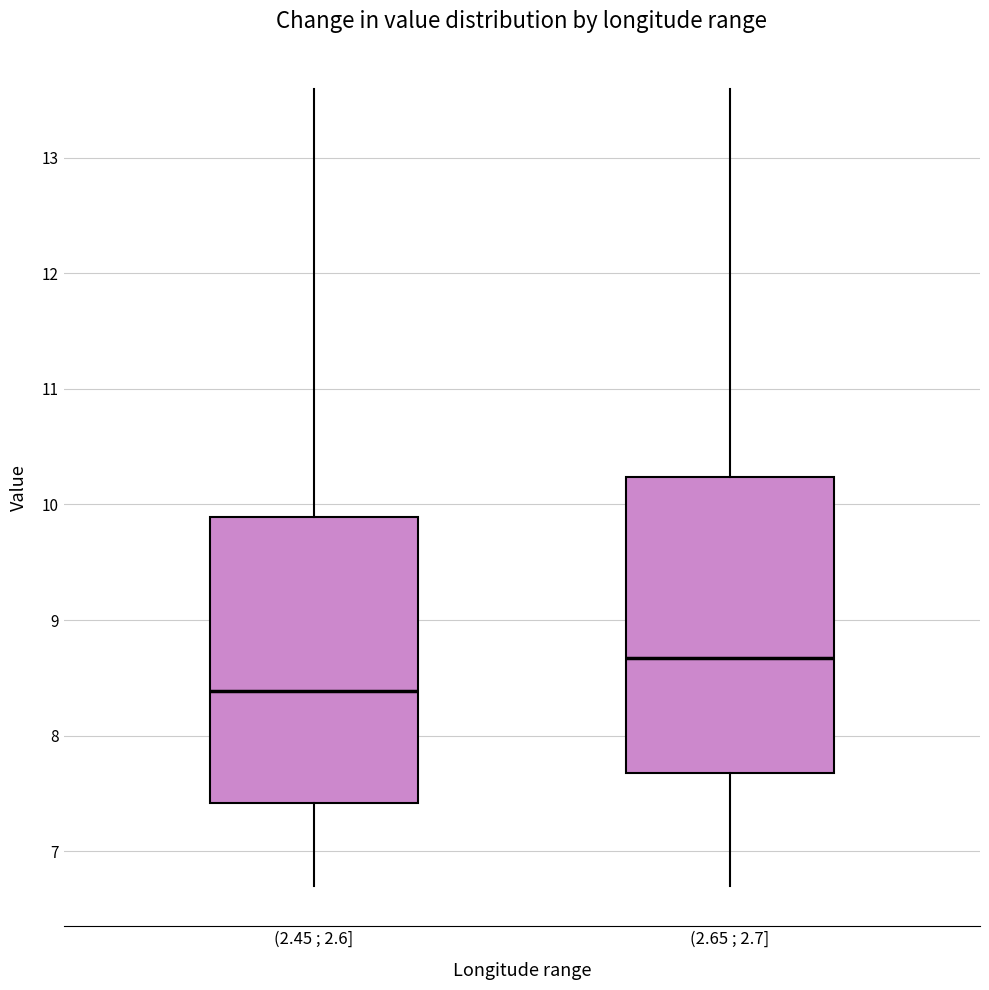

Where does the upper whisker of the box for (2.45 ; 2.6] end on the y-axis? The values are not printed on the chart, so give them approximately, as read against the axis.

13.6